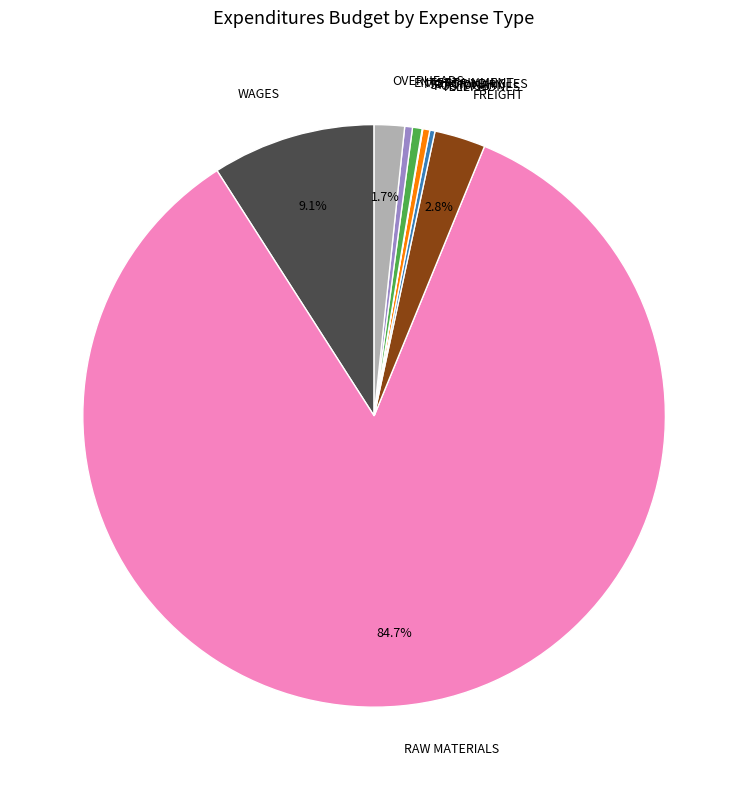

Is there a majority slice in this chart?

Yes